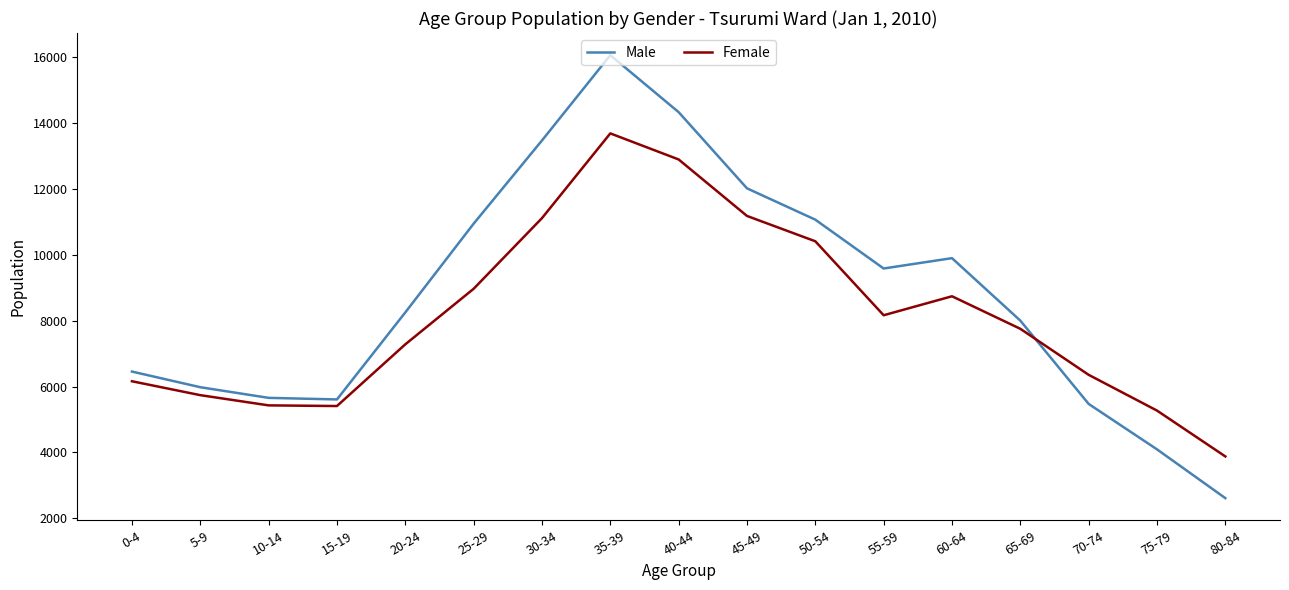

Is it true that Female equals 11110 at 30-34?

True